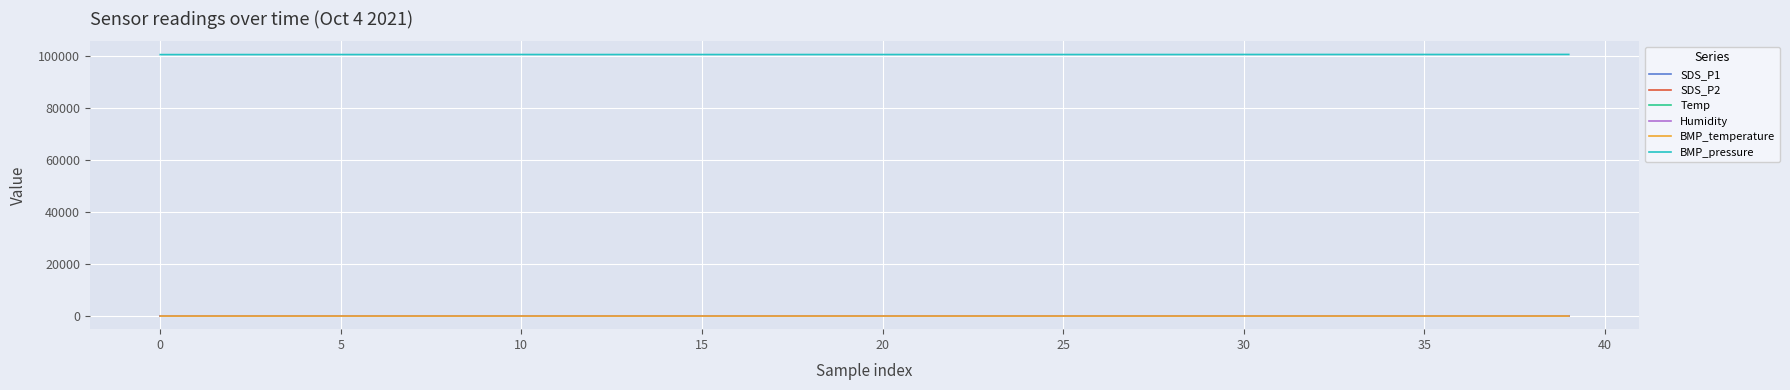

True or false: SDS_P2 and BMP_pressure intersect in this chart.

False